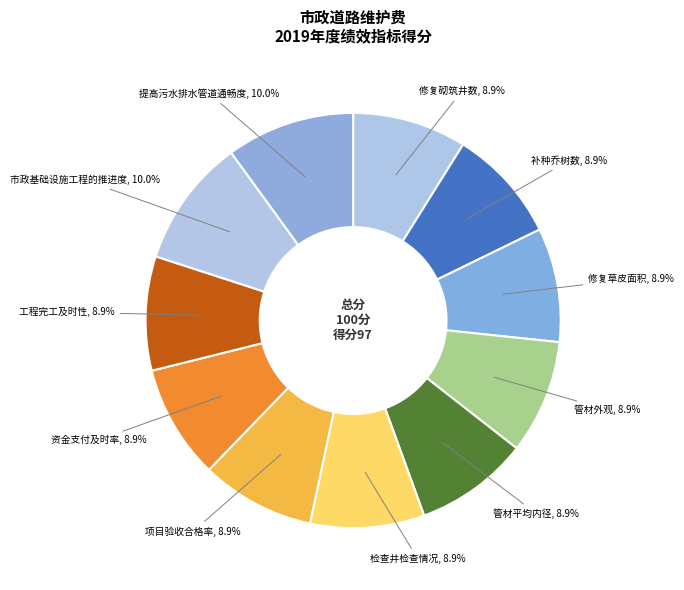

Which slice is the largest?

市政基础设施工程的推进度